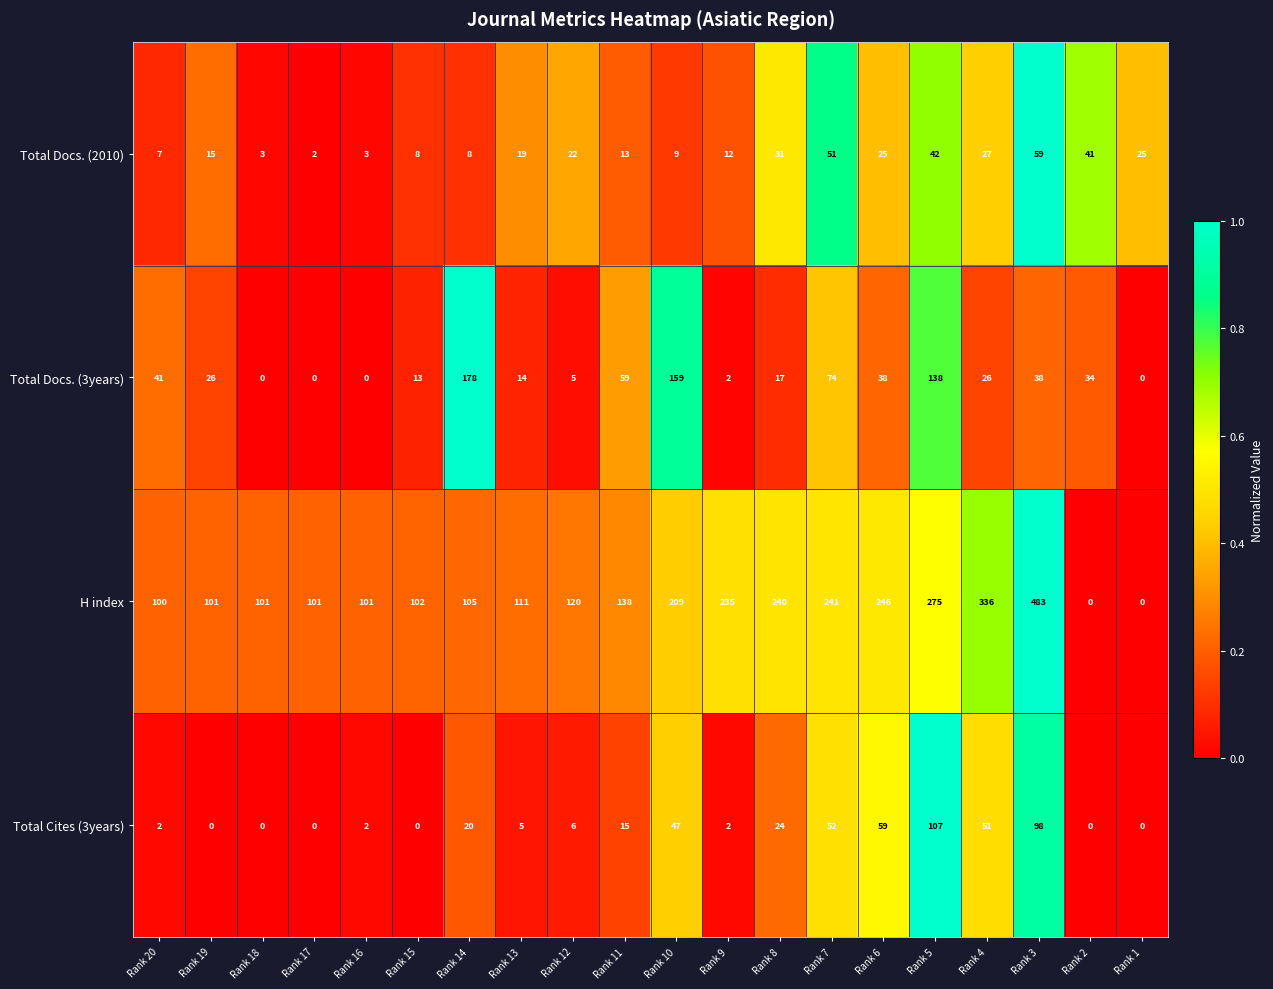

The value of H index at Rank 18 is 101. True or false?

True